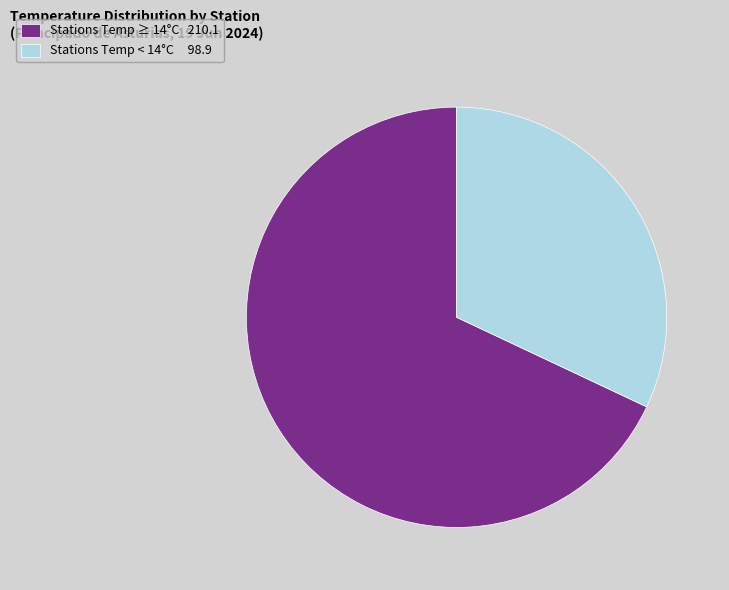

Do Stations Temp < 14°C 98.9 and Stations Temp ≥ 14°C 210.1 together represent more than half of the pie?

Yes